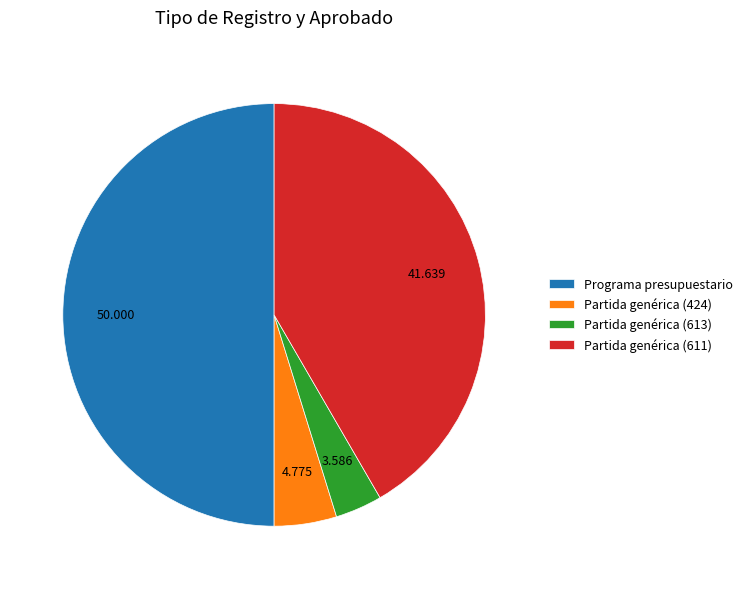

Is it true that Programa presupuestario is 63% of the pie?

False